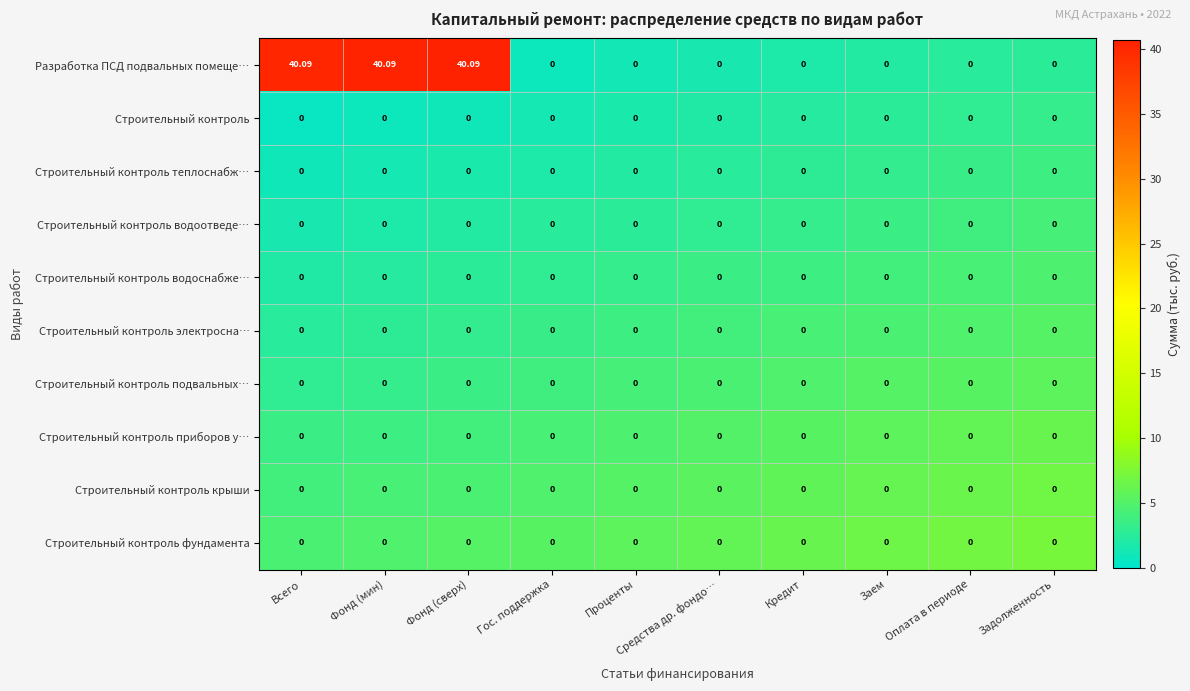

Which series has the largest total across all categories?

Разработка ПСД подвальных помеще…